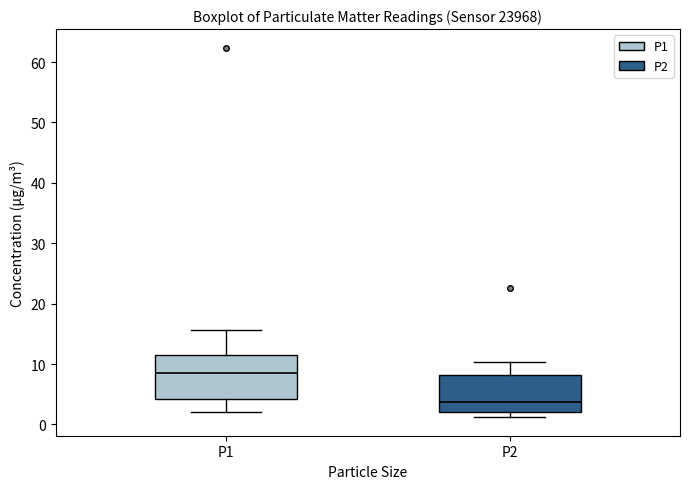

Where is the upper edge of the box for P2 on the y-axis? The values are not printed on the chart, so give them approximately, as read against the axis.

8